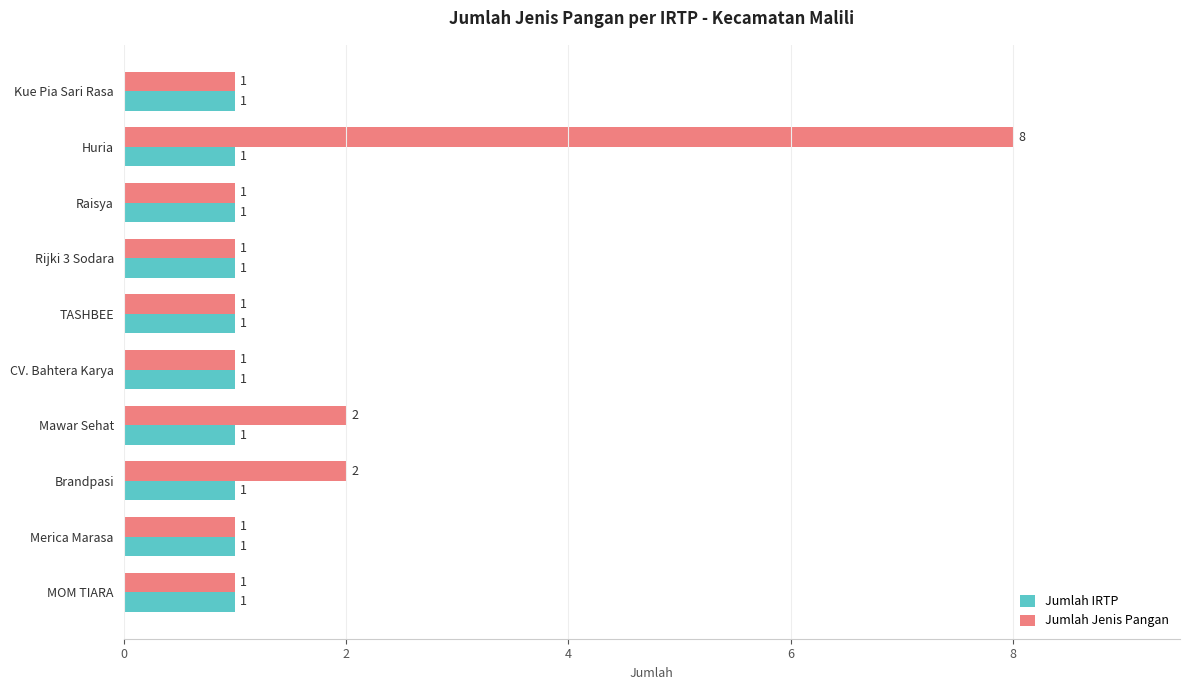

True or false: Jumlah IRTP has a value of 1 at CV. Bahtera Karya.

True